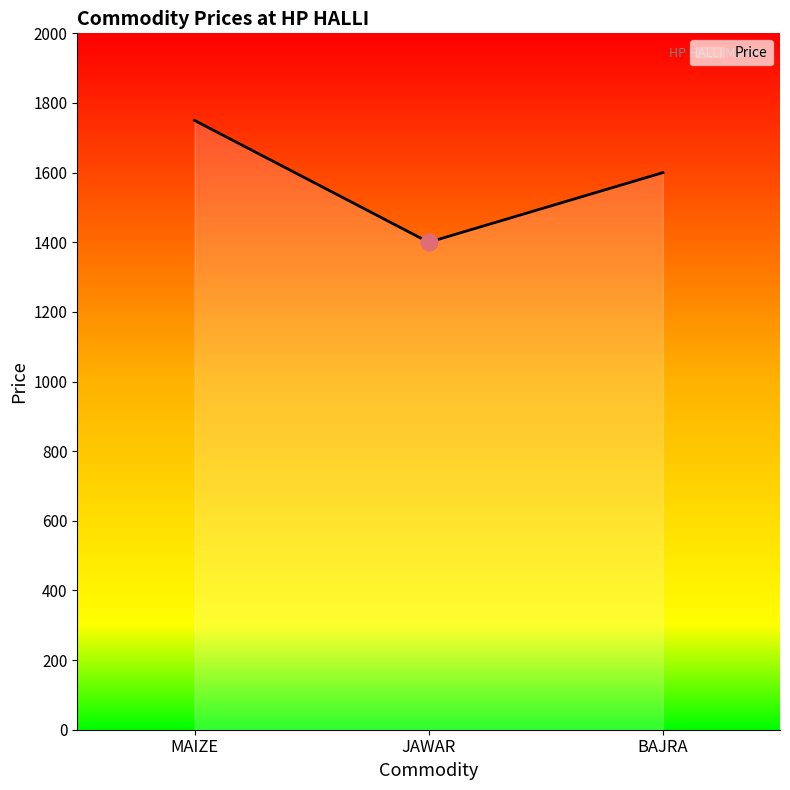

What is the smallest value displayed?

1400.7